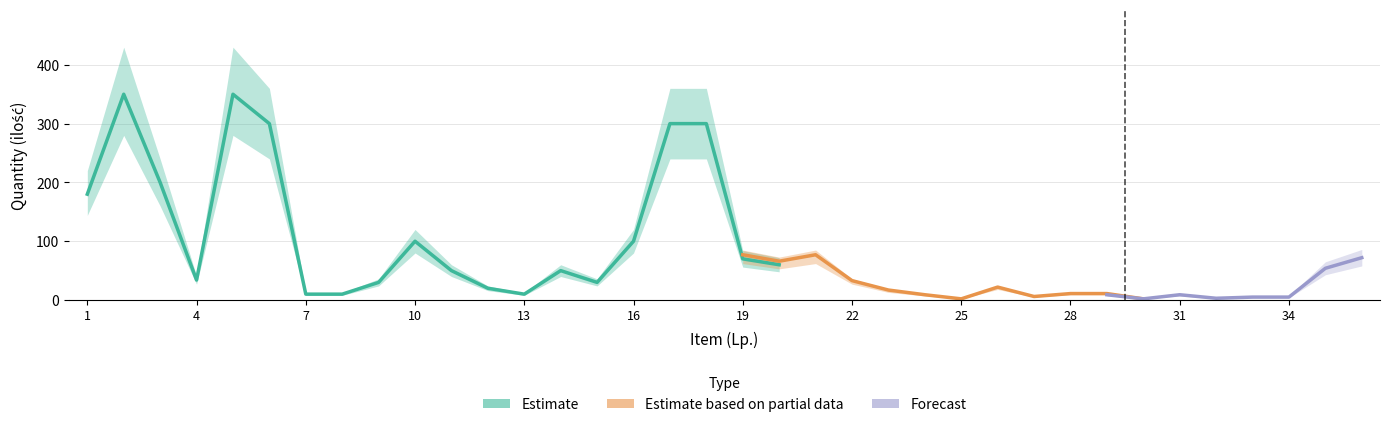

At which category does the chart reach its minimum across all series?

25